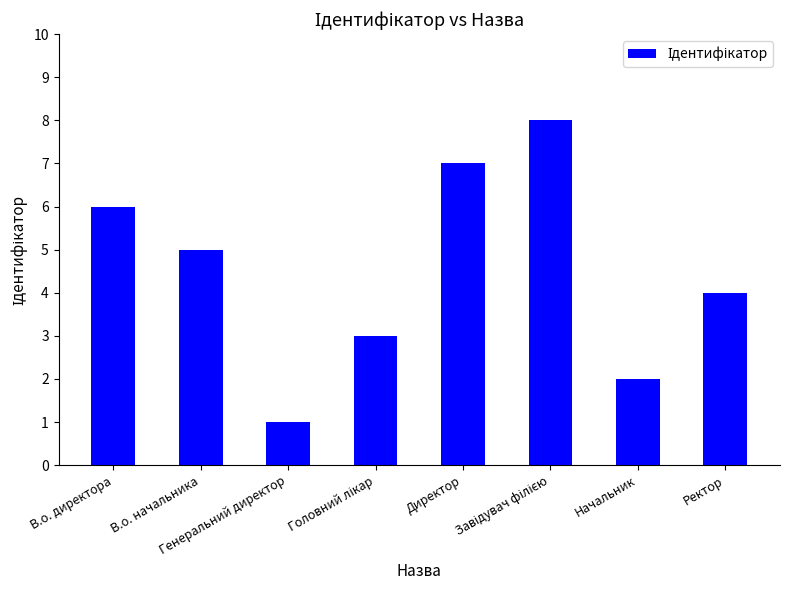

What is the sum of all values?

36